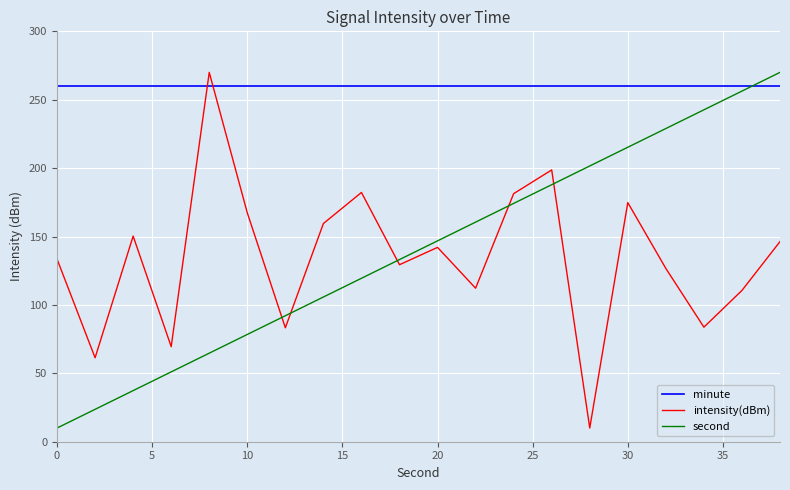

True or false: intensity(dBm) and minute intersect in this chart.

True